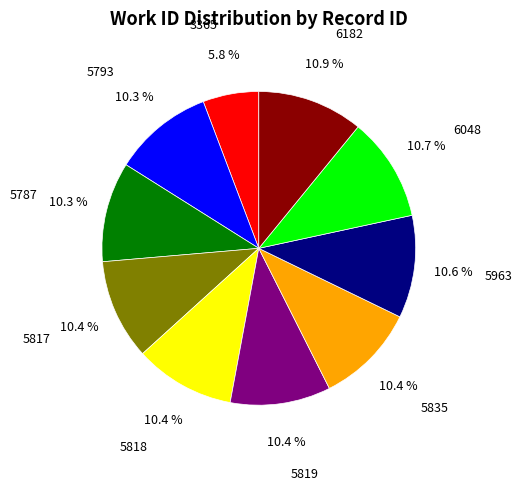

Is 6048 the majority of the pie?

No